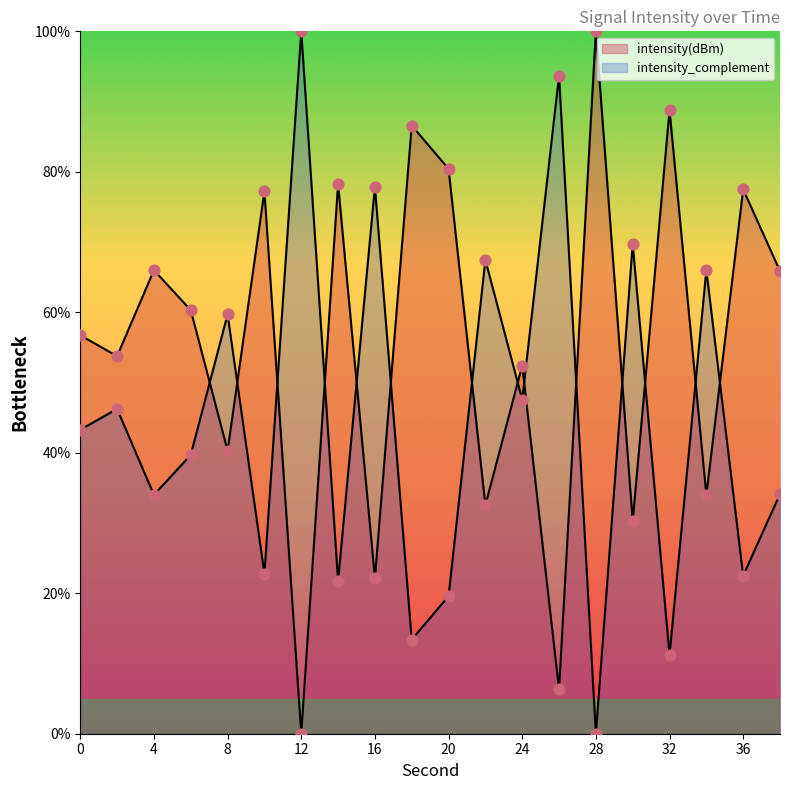

Between 28 and 0, which is larger?

28